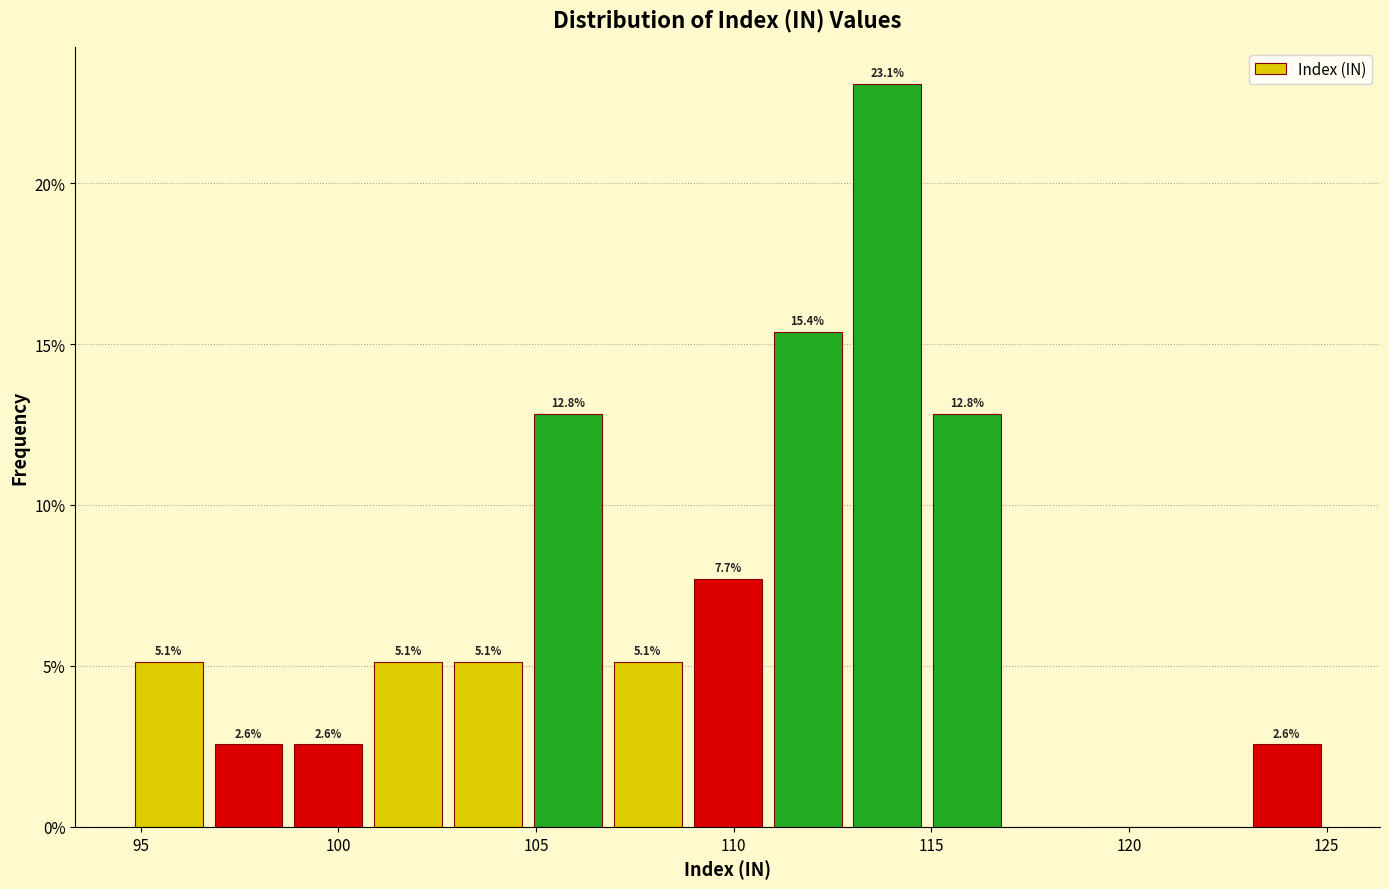

Over which range of the x-axis is the bar tallest?

113.0 to 115.0